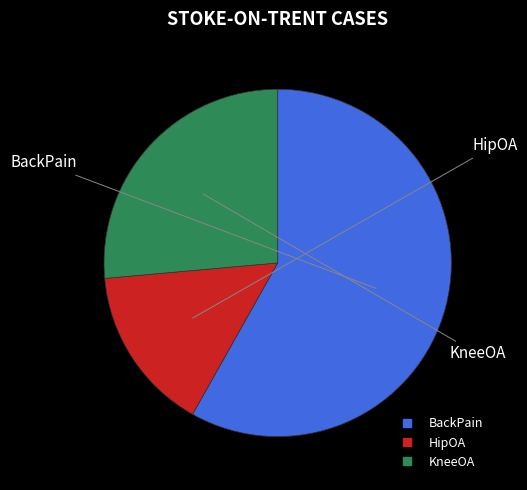

Is BackPain the majority of the pie?

Yes